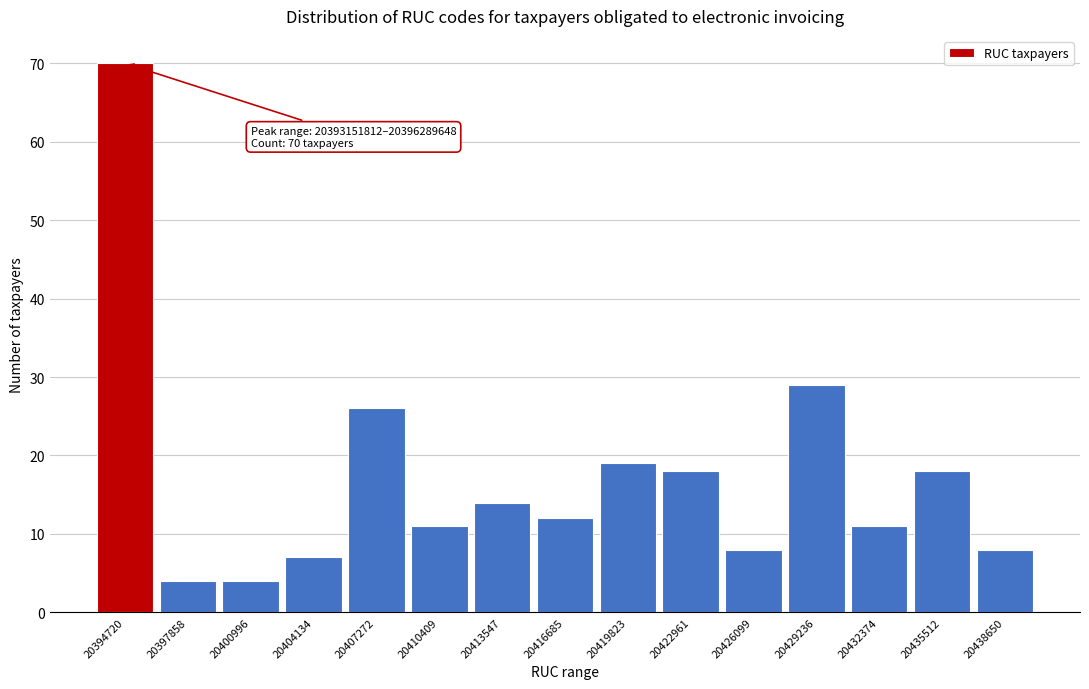

Reading right to left, what are all the values shown in this chart?

20438650=8	20435512=18	20432374=11	20429236=29	20426099=8	20422961=18	20419823=19	20416685=12	20413547=14	20410409=11	20407272=26	20404134=7	20400996=4	20397858=4	20394720=70